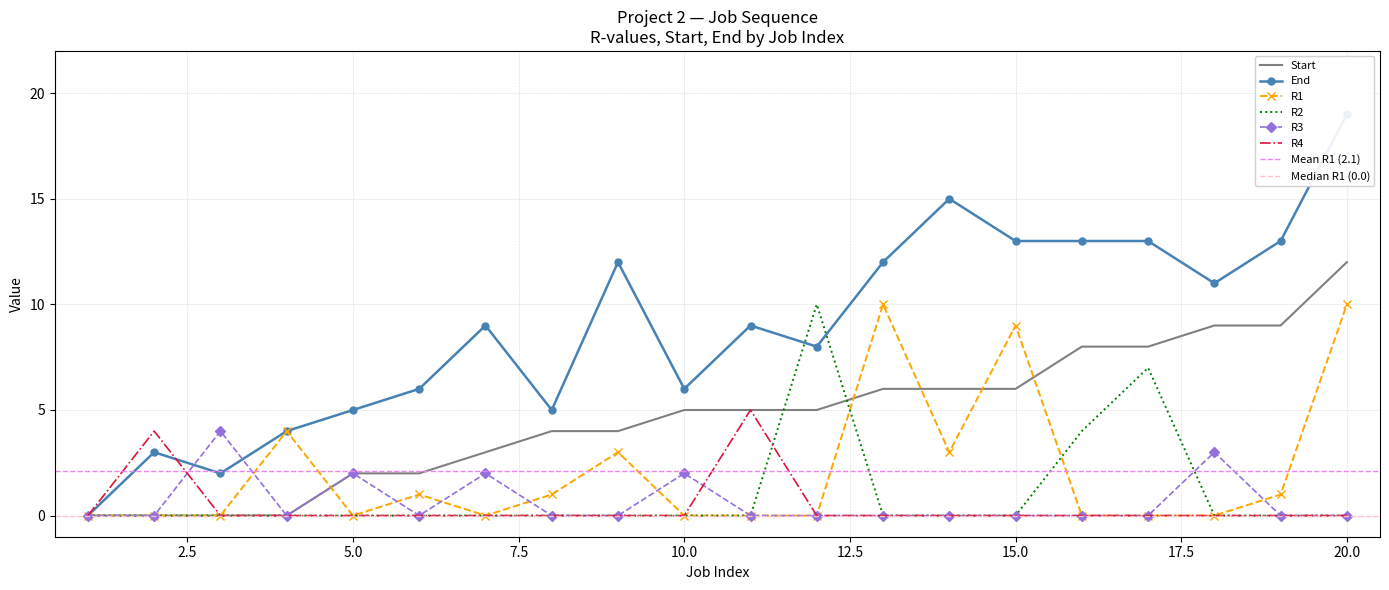

How many lines are shown in the chart?

6